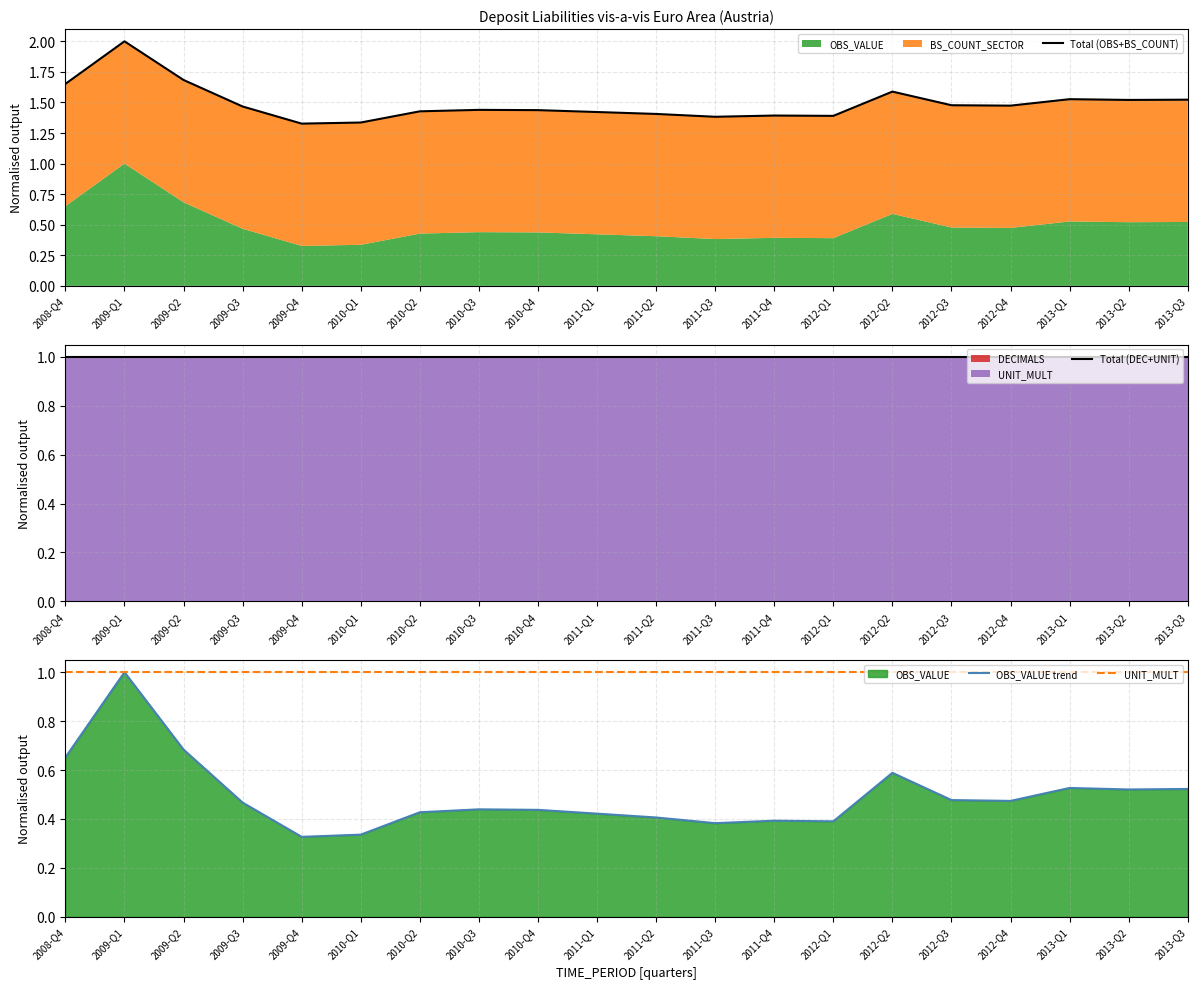

What is the sum of all Total (OBS+BS_COUNT) values?

29.9